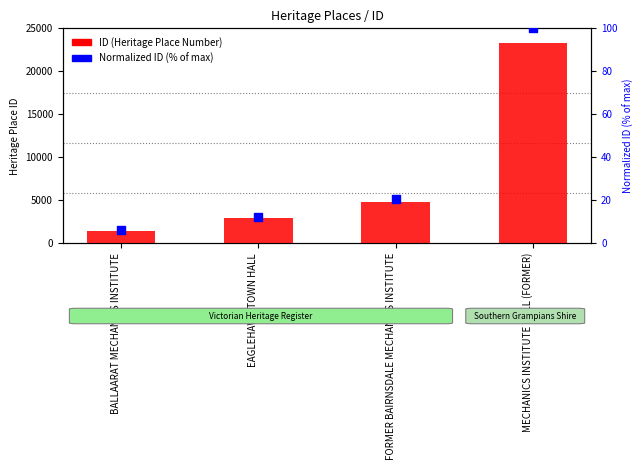

At how many categories does at least one series exceed 15173?

1